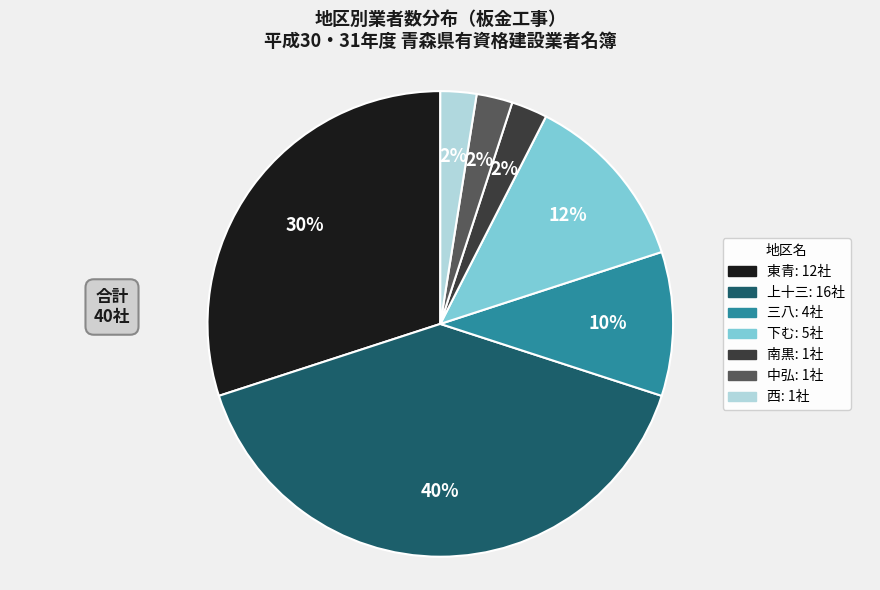

To the nearest percent, what is the average slice percentage?

14%